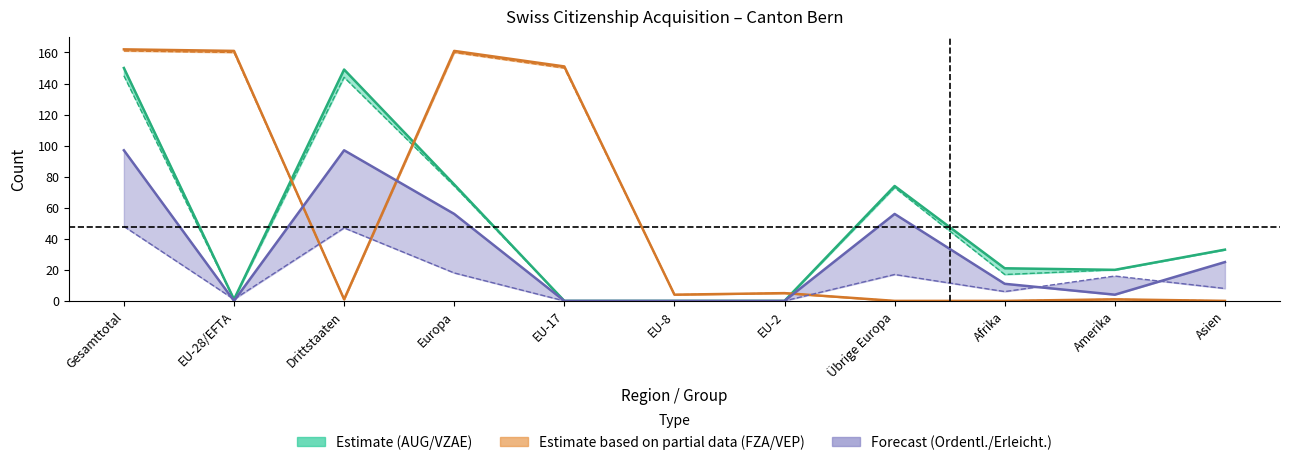

How many data points does each series have?

11